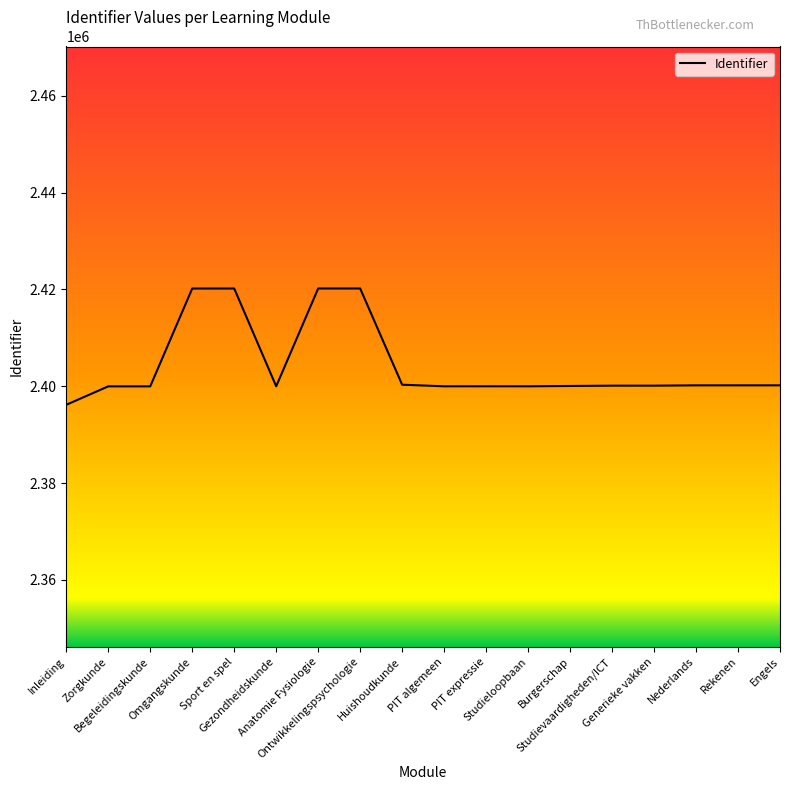

Where does the data first go above 2400123?

Omgangskunde